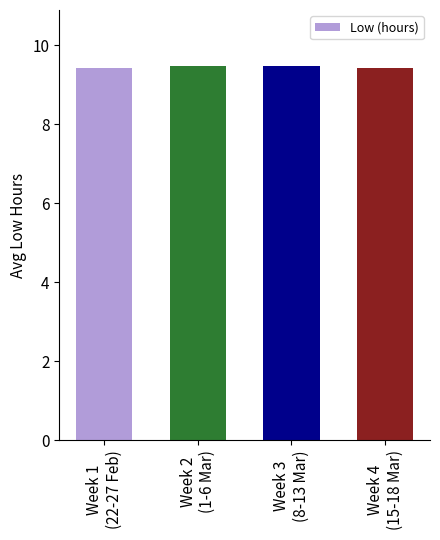

The chart shows a value of 3.1 at Week 3
(8-13 Mar). True or false?

False